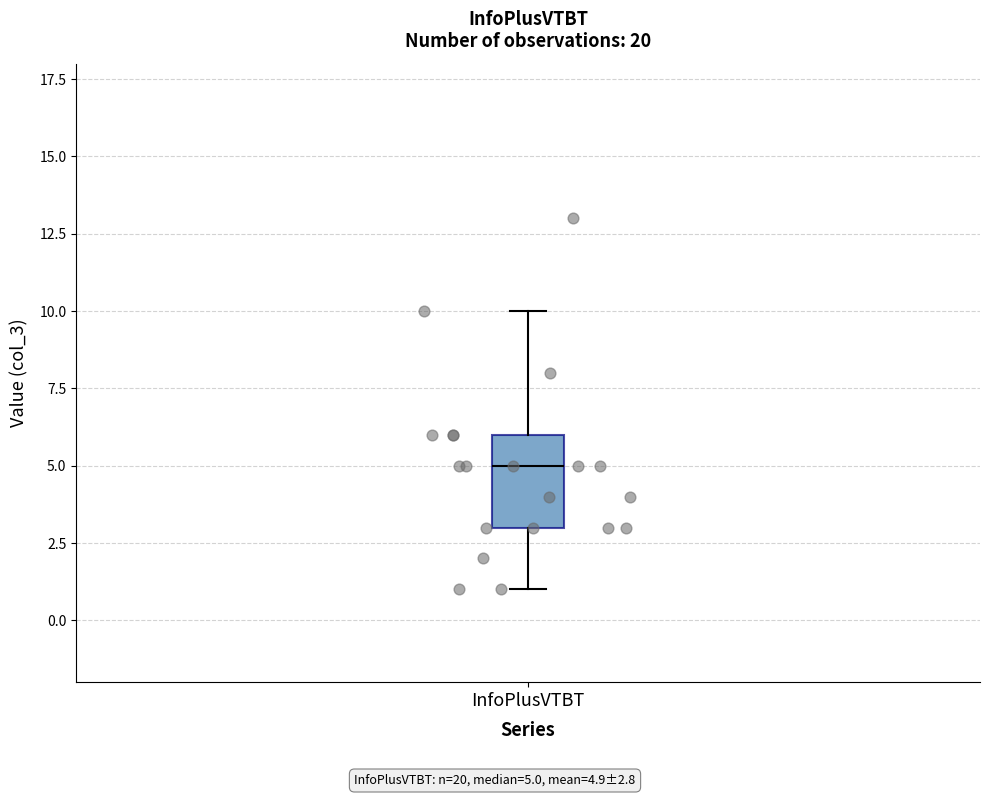

Read this box plot against the y-axis: the position of the median line, the range covered by the box, and the ends of both whiskers. The values are not printed on the chart, so give them approximately, as read against the axis.

median 5, box 3 to 6, whiskers 1 to 10